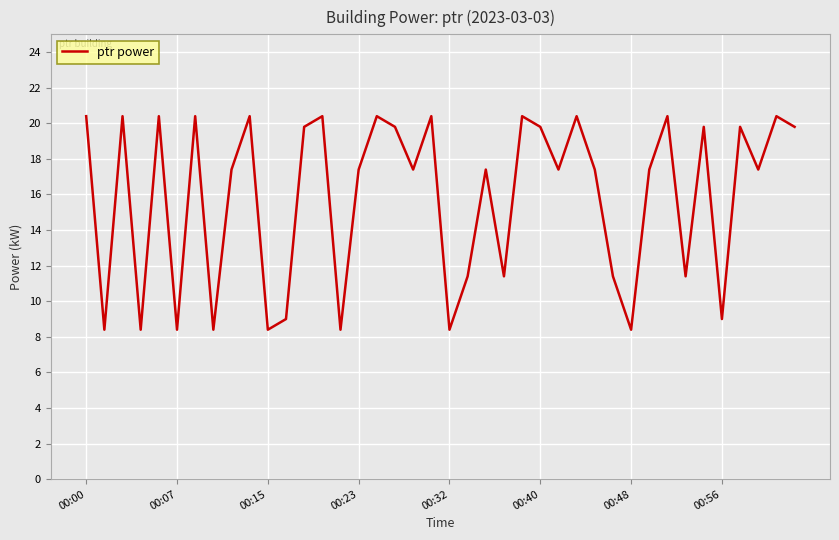

What is the minimum value shown in the chart?

8.4